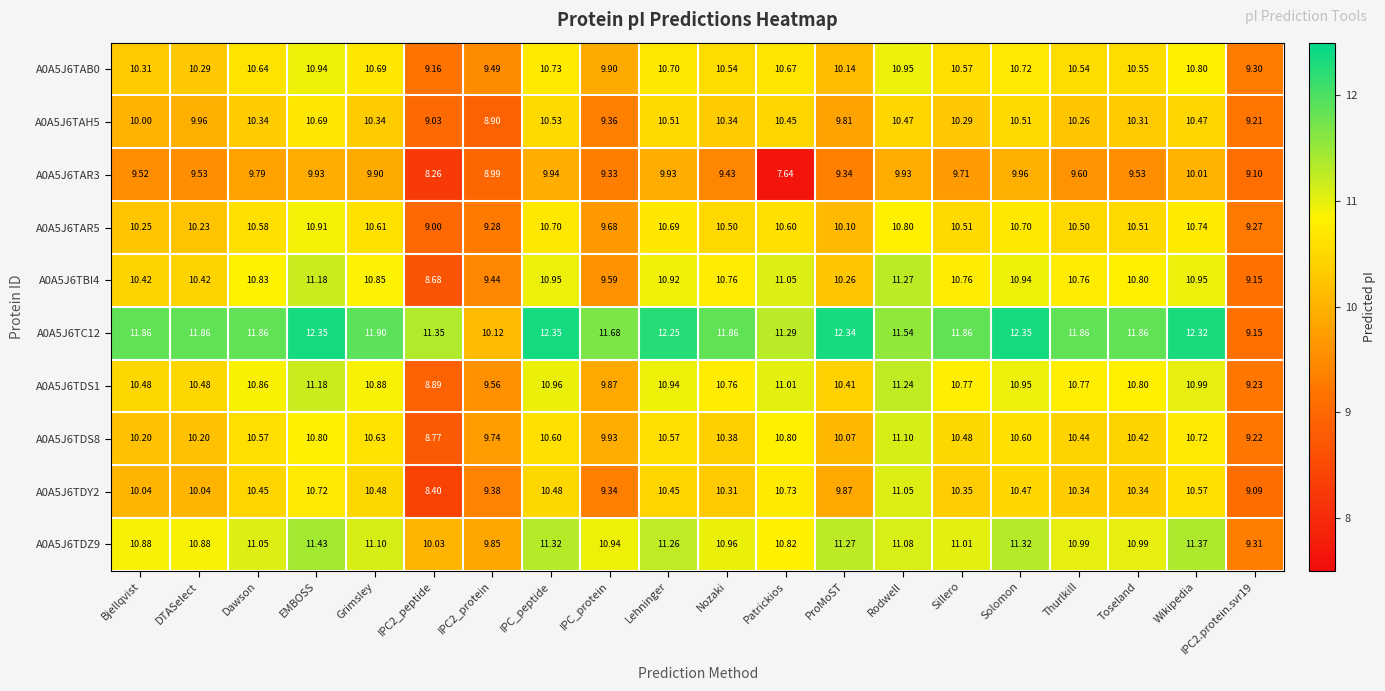

Count the number of categories in the chart.

20